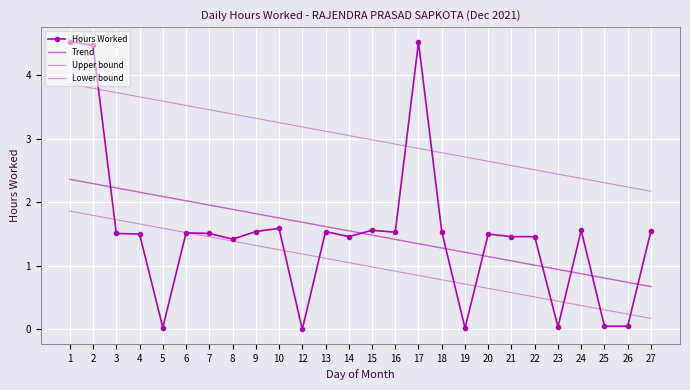

Which has a higher value, 8 or 6?

6